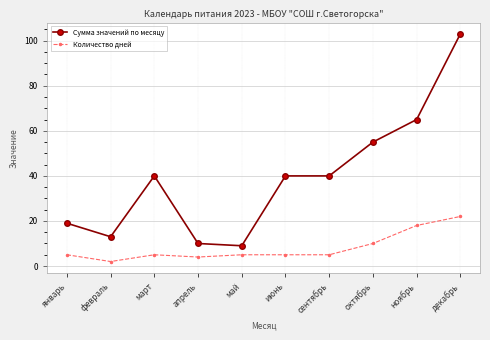

Reading left to right, extract all data points from this chart.

Сумма значений по месяцу: 19	13	40	10	9	40	40	55	65	103
Количество дней: 5	2	5	4	5	5	5	10	18	22